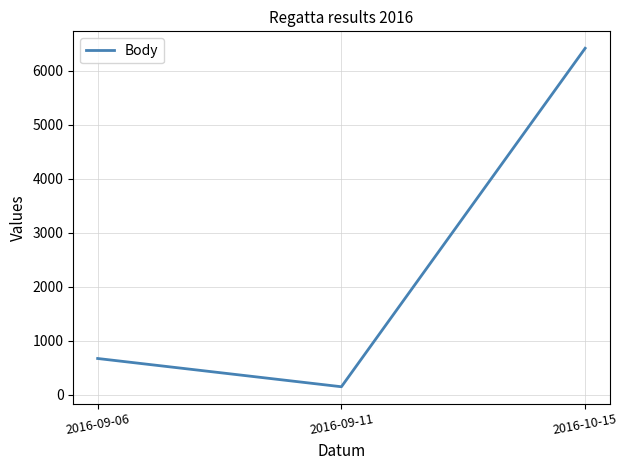

Which category has the lowest value across all series?

2016-09-11